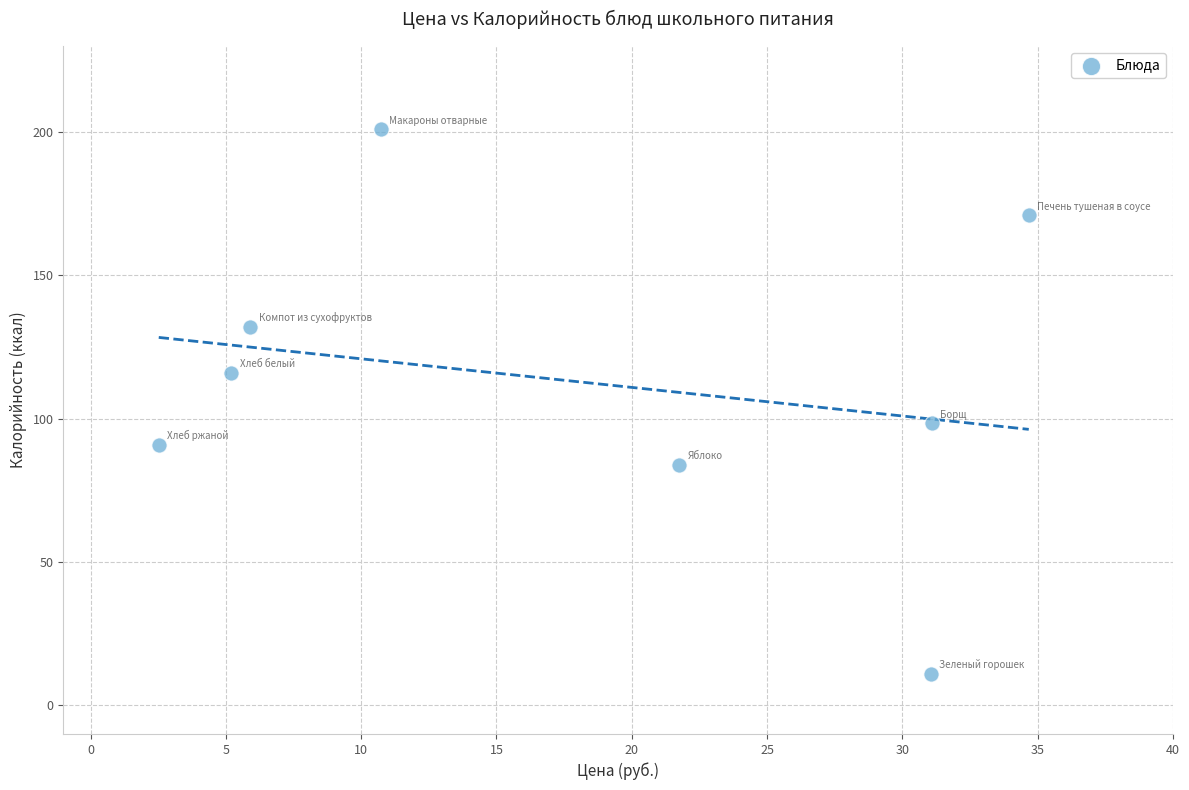

What is the range of X values (max minus min)?

32.1